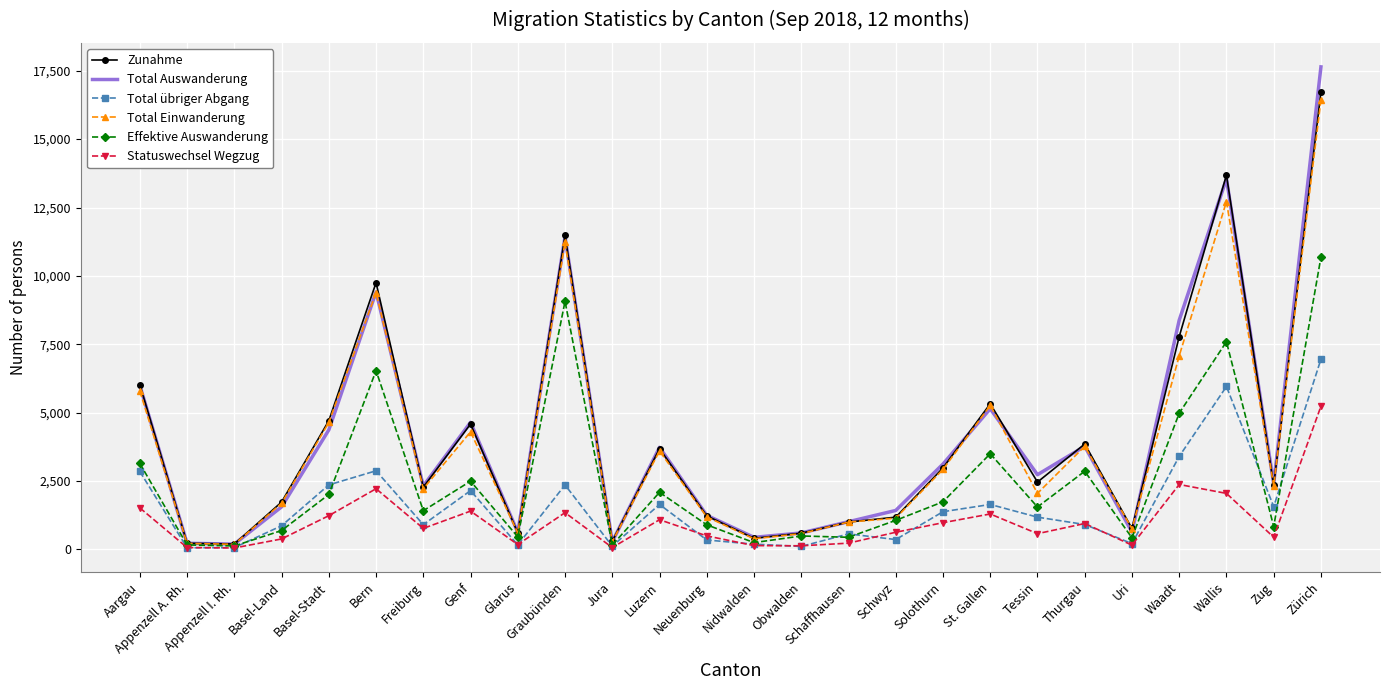

At which label does Total übriger Abgang first exceed 1181?

Aargau